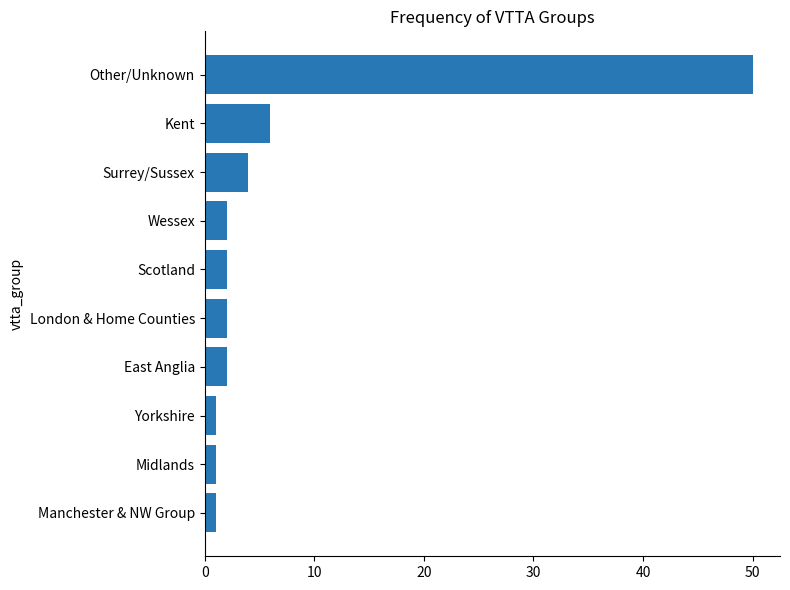

What value does the data have at Surrey/Sussex?

4